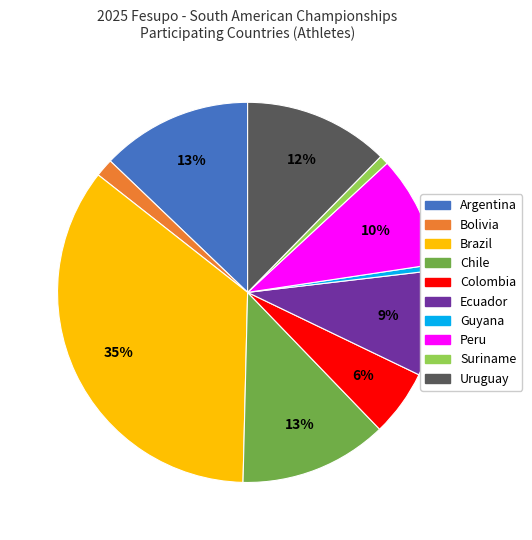

To the nearest percent, what is the difference between the Uruguay and Brazil slice percentages?

23%